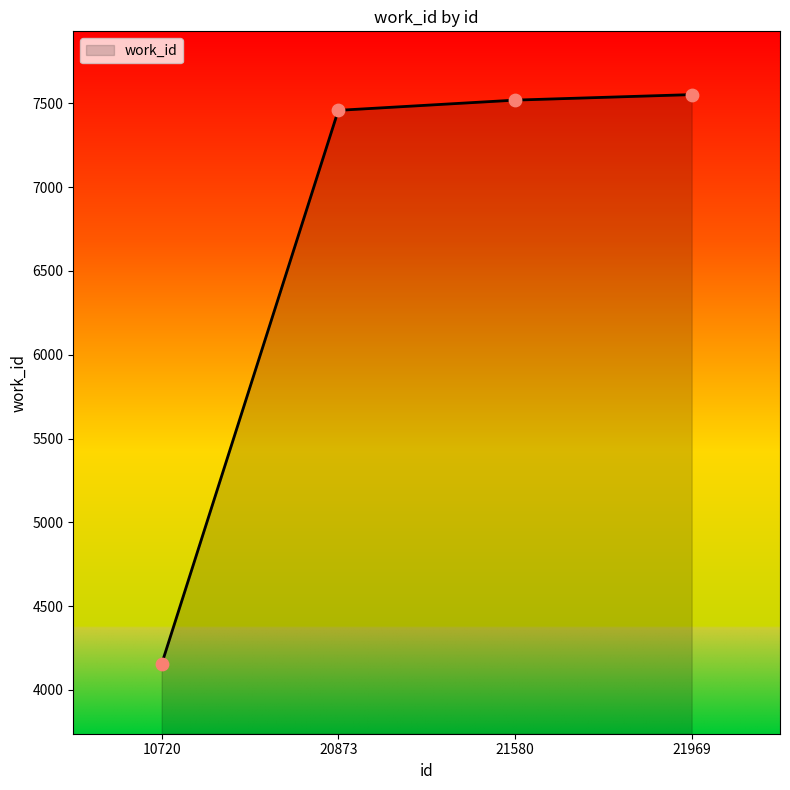

What is the change in value from 20873 to 21969?

+94